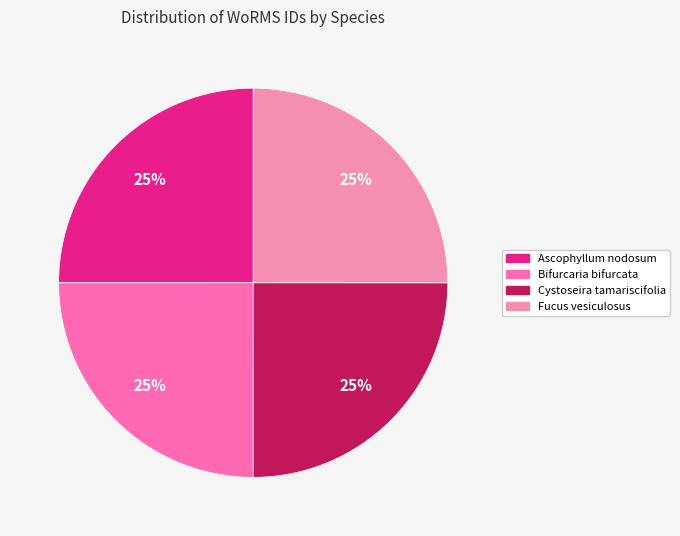

Is there a majority slice in this chart?

No